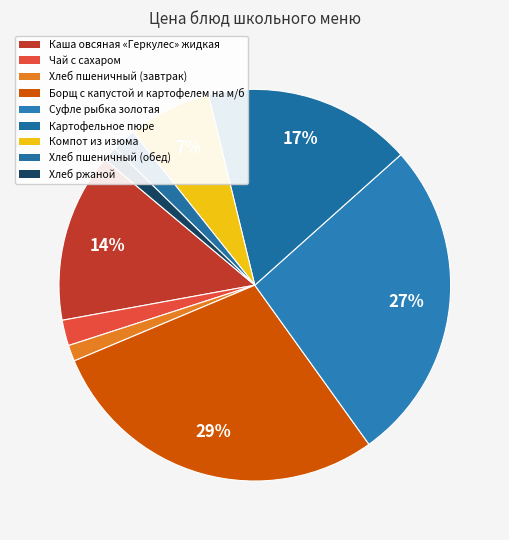

To the nearest percent, what is the difference between the largest and smallest slice percentages?

27%